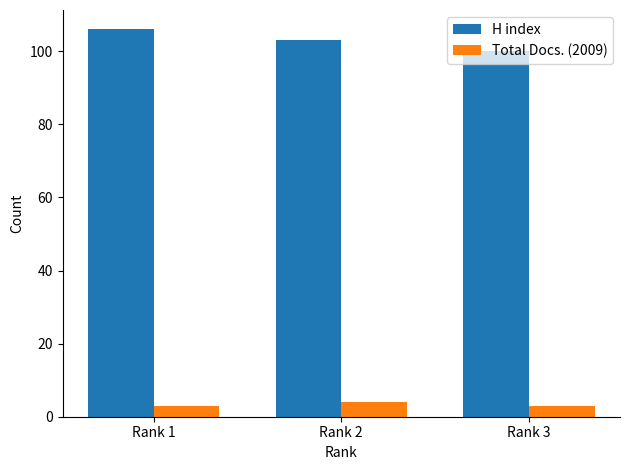

Reading right to left, what are all the values shown in this chart?

H index: Rank 3=100	Rank 2=103	Rank 1=106
Total Docs. (2009): Rank 3=3	Rank 2=4	Rank 1=3